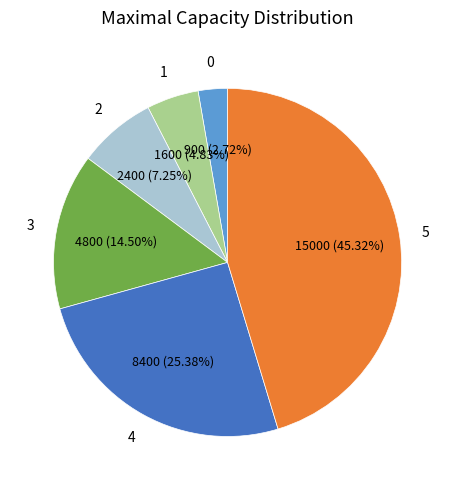

Does any single category account for the majority?

No